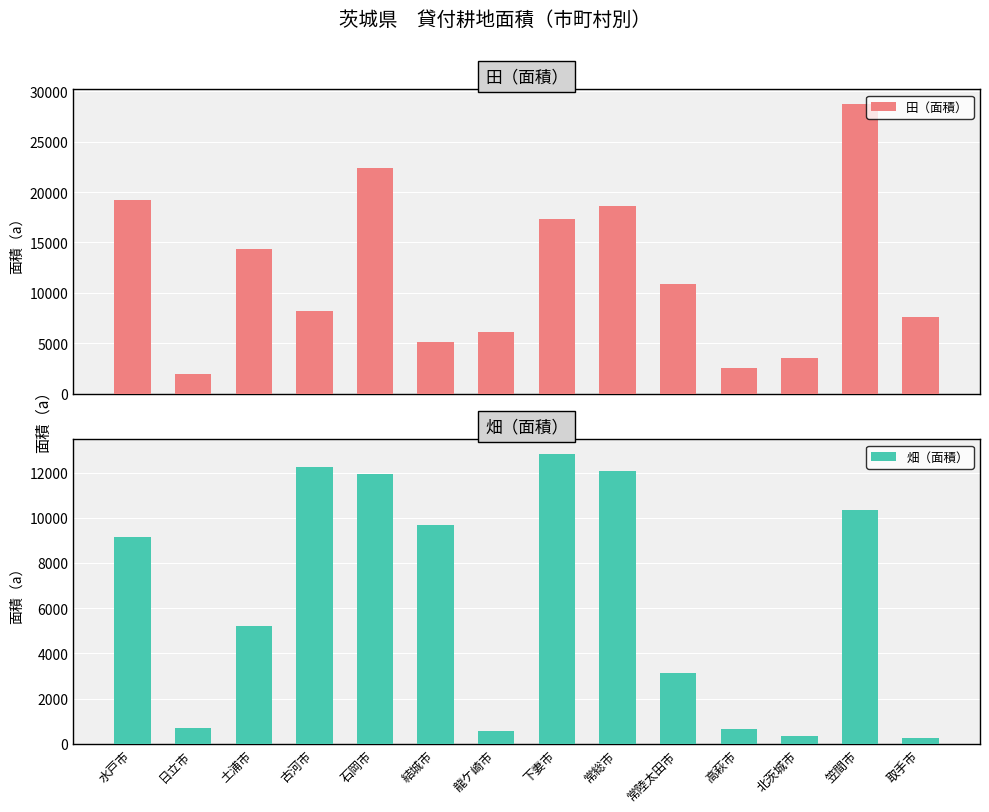

What position from the left is 古河市?

4